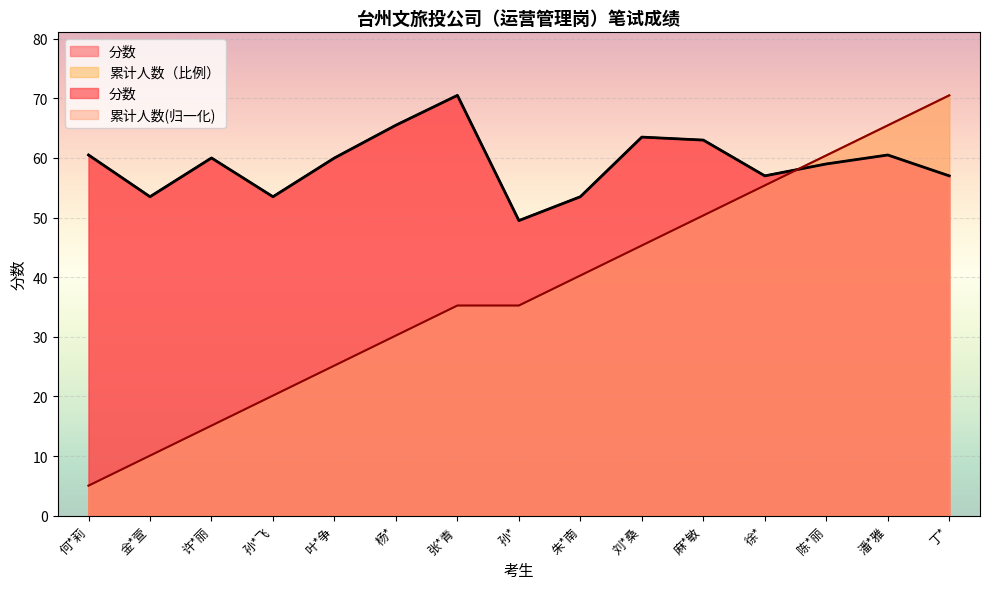

How many lines are shown in the chart?

2